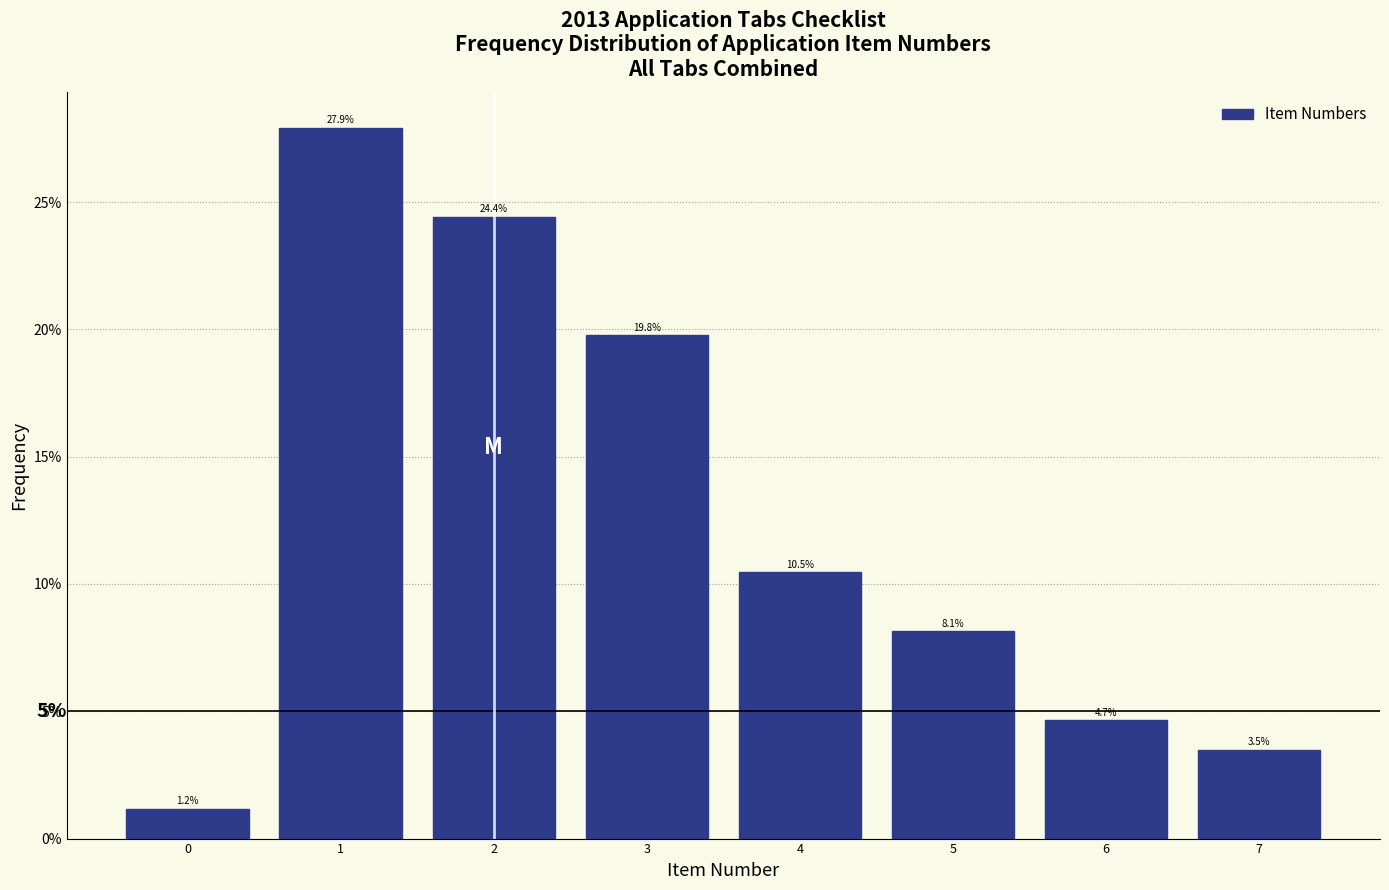

Which range on the x-axis has the tallest bar?

0.5 to 1.5